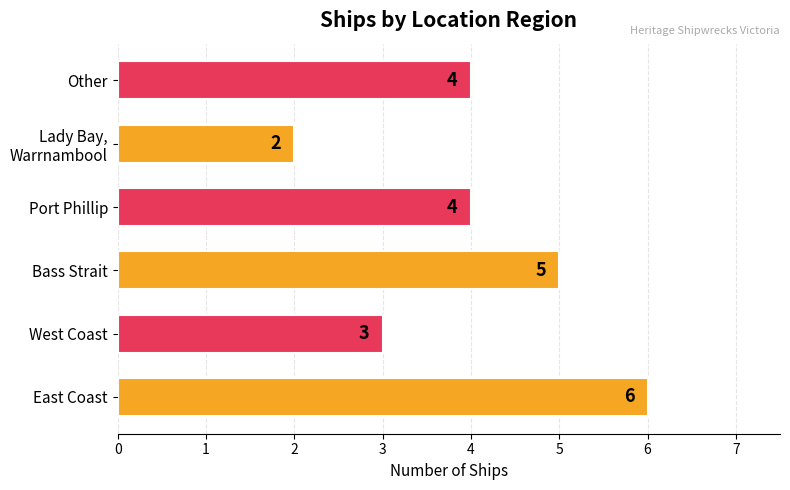

The chart shows a value of 4 at Other. True or false?

True